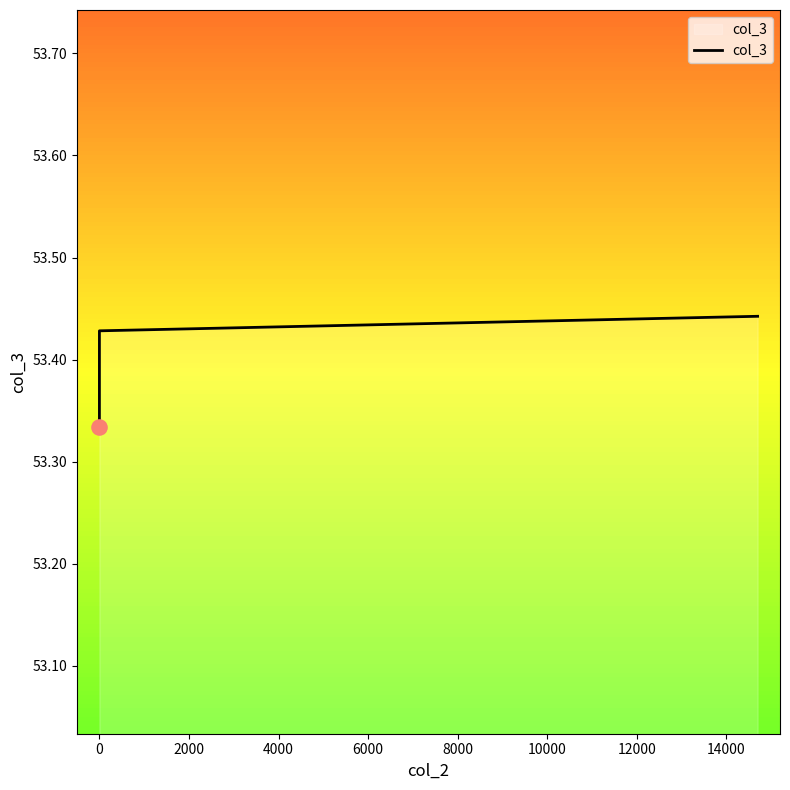

Approximately how many times larger is the value at 2000 compared to −2000?

1.0